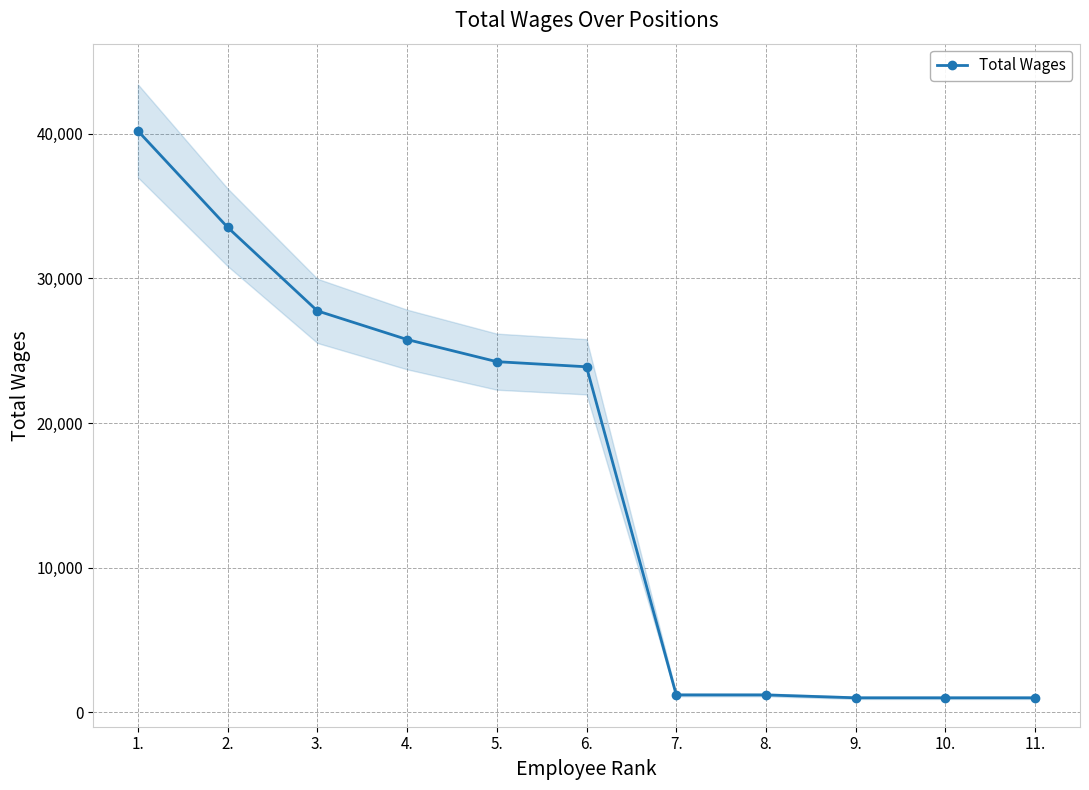

Read the value at 3., to the nearest 10.

27760